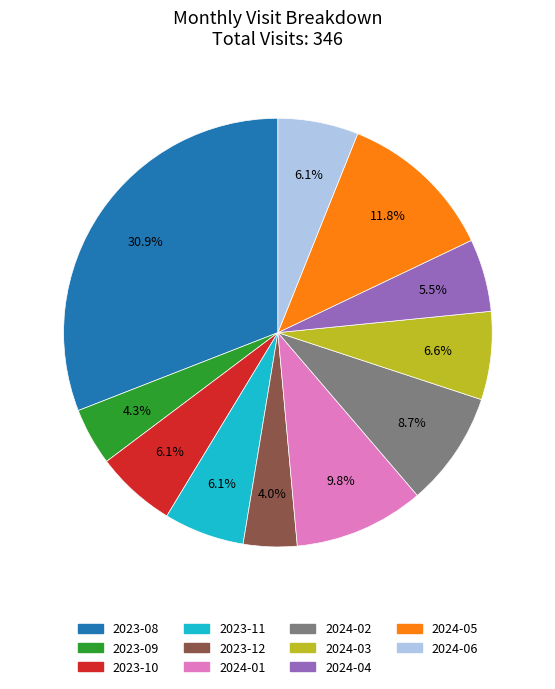

Which slice is the largest?

2023-08